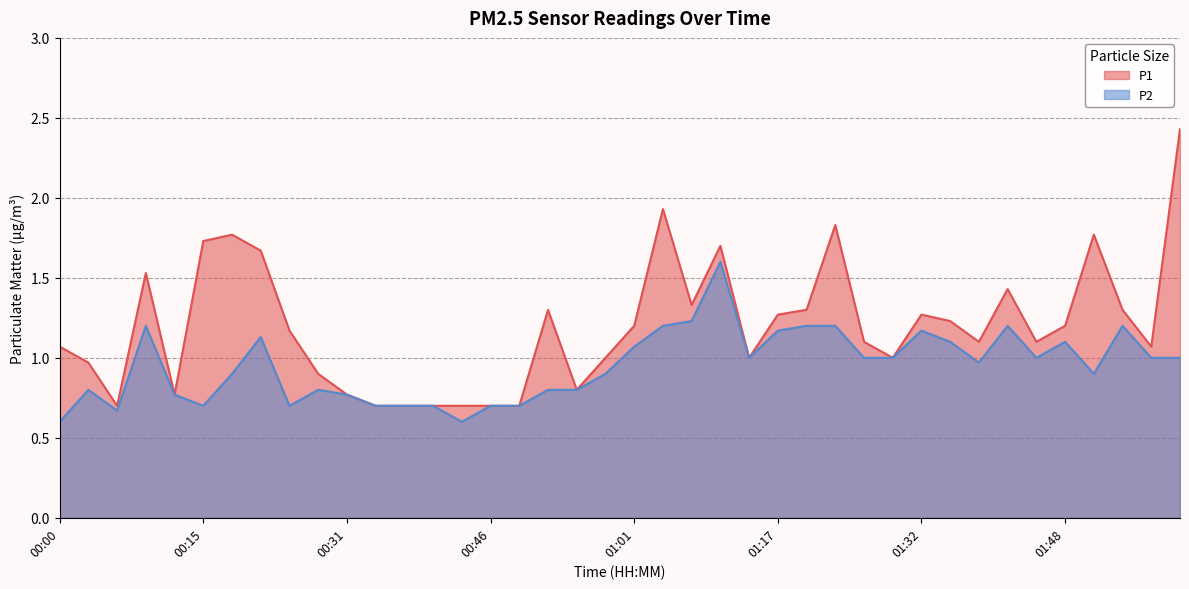

Is the value of P1 at 01:26 greater than the value of P2 at 01:32?

No